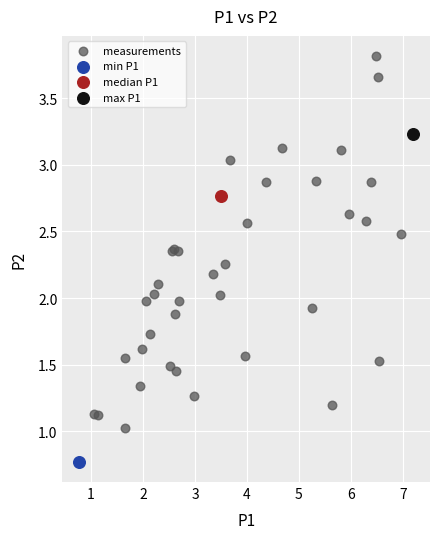

What are all the series names shown in the legend?

measurements, min P1, median P1, max P1